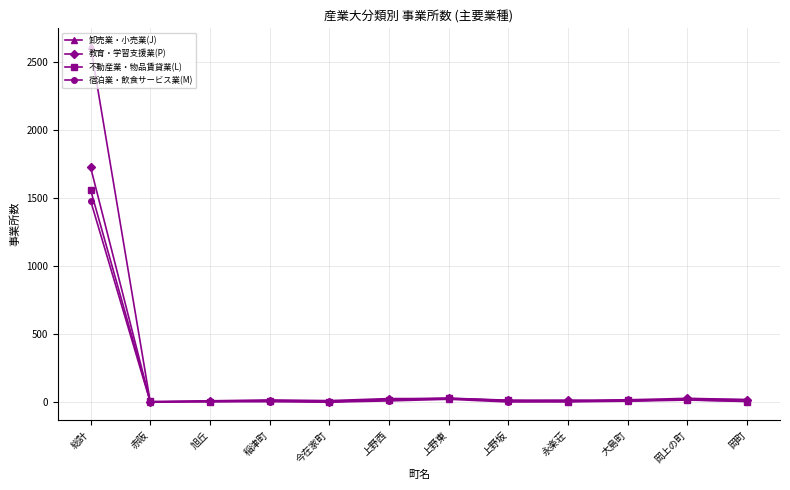

True or false: 卸売業・小売業(J) has more than 0 points higher than both neighbors.

True